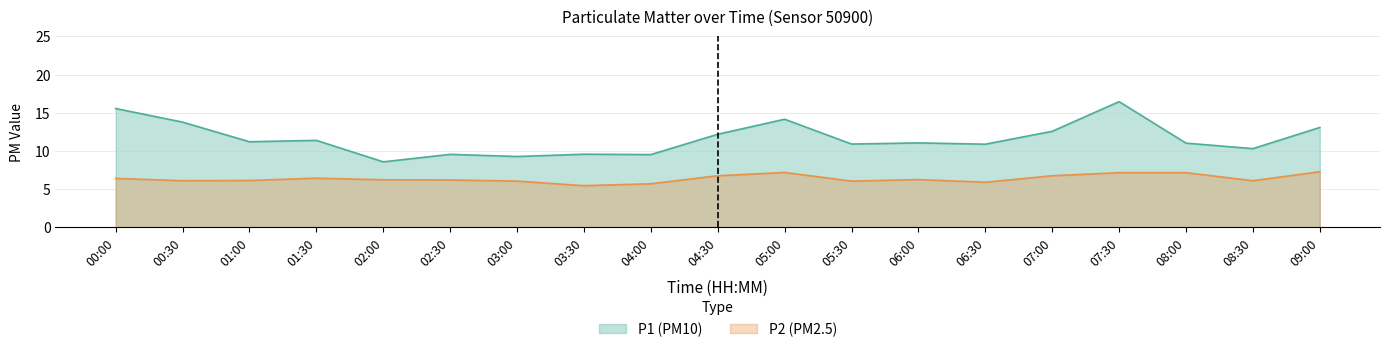

How many data points in P1 are less than 11?

8